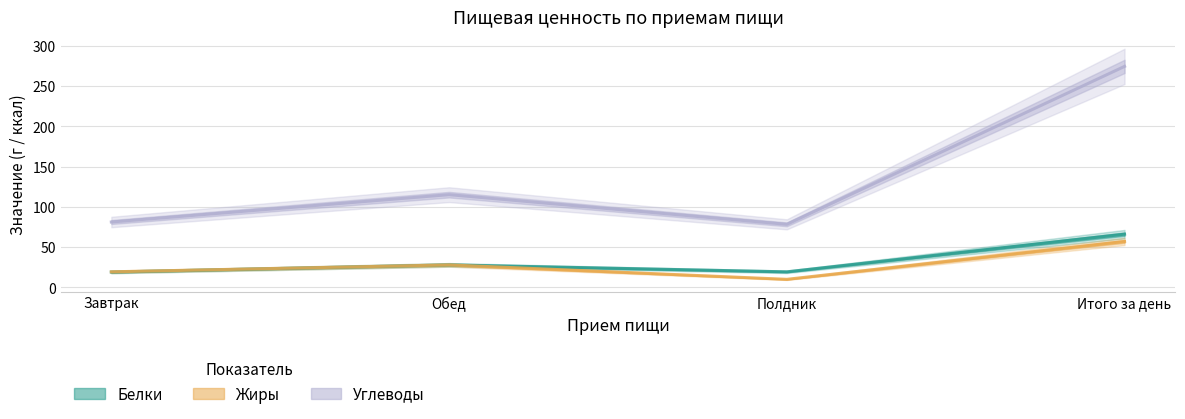

Which series has the largest total across all categories?

Углеводы